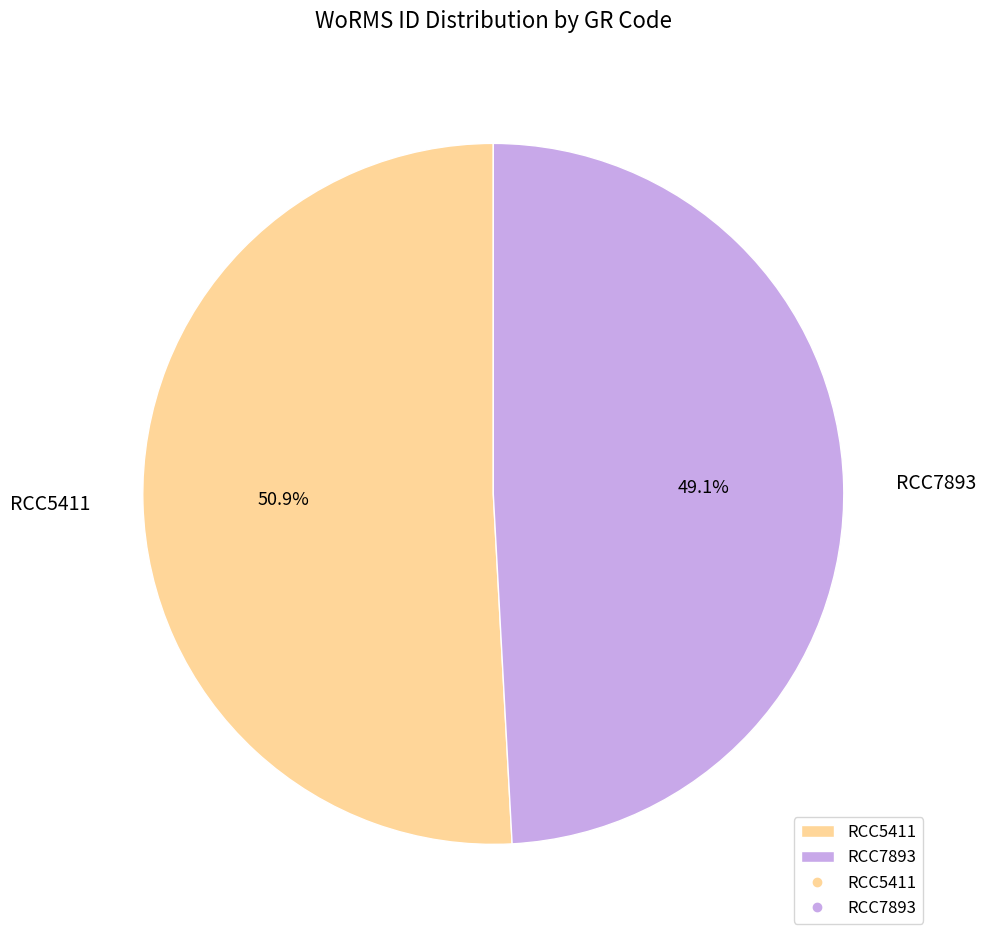

To the nearest percent, what percentage of the pie is RCC5411?

51%